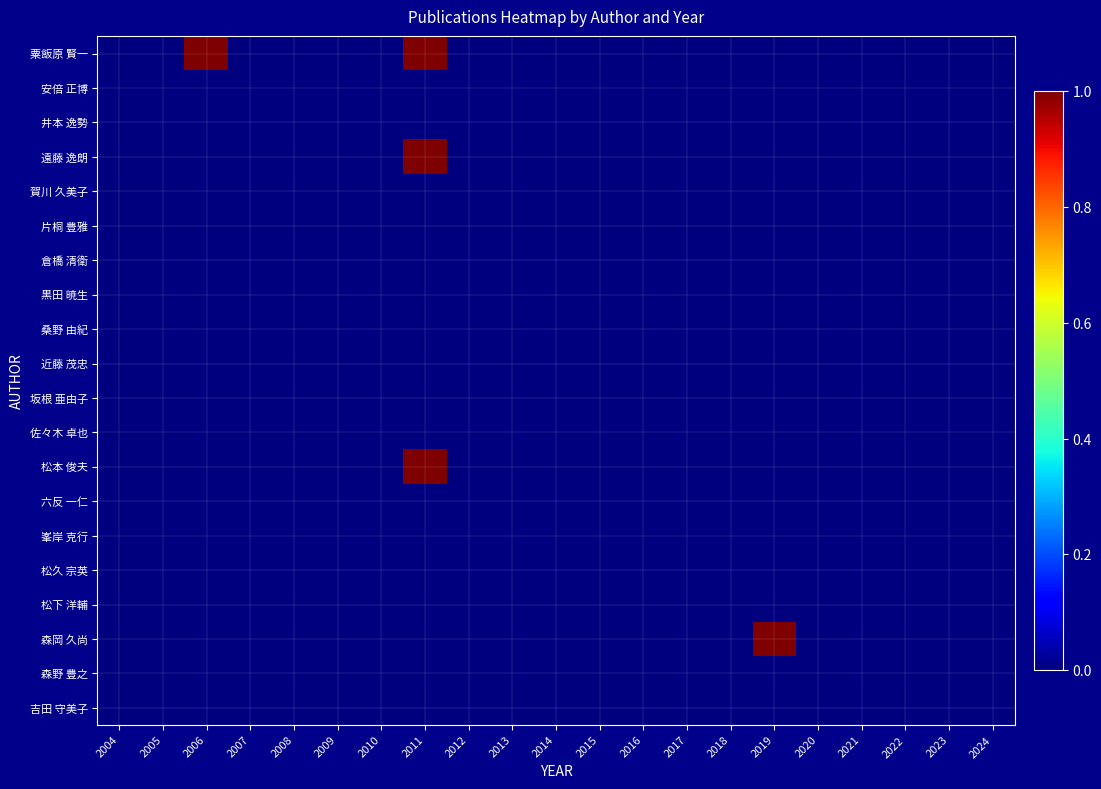

Reading left to right, transcribe all the data shown in this chart.

粟飯原 賢一: 2004=0	2005=0	2006=1	2007=0	2008=0	2009=0	2010=0	2011=1	2012=0	2013=0	2014=0	2015=0	2016=0	2017=0	2018=0	2019=0	2020=0	2021=0	2022=0	2023=0	2024=0
安倍 正博: 2004=0	2005=0	2006=0	2007=0	2008=0	2009=0	2010=0	2011=0	2012=0	2013=0	2014=0	2015=0	2016=0	2017=0	2018=0	2019=0	2020=0	2021=0	2022=0	2023=0	2024=0
井本 逸勢: 2004=0	2005=0	2006=0	2007=0	2008=0	2009=0	2010=0	2011=0	2012=0	2013=0	2014=0	2015=0	2016=0	2017=0	2018=0	2019=0	2020=0	2021=0	2022=0	2023=0	2024=0
遠藤 逸朗: 2004=0	2005=0	2006=0	2007=0	2008=0	2009=0	2010=0	2011=1	2012=0	2013=0	2014=0	2015=0	2016=0	2017=0	2018=0	2019=0	2020=0	2021=0	2022=0	2023=0	2024=0
賀川 久美子: 2004=0	2005=0	2006=0	2007=0	2008=0	2009=0	2010=0	2011=0	2012=0	2013=0	2014=0	2015=0	2016=0	2017=0	2018=0	2019=0	2020=0	2021=0	2022=0	2023=0	2024=0
片桐 豊雅: 2004=0	2005=0	2006=0	2007=0	2008=0	2009=0	2010=0	2011=0	2012=0	2013=0	2014=0	2015=0	2016=0	2017=0	2018=0	2019=0	2020=0	2021=0	2022=0	2023=0	2024=0
倉橋 清衛: 2004=0	2005=0	2006=0	2007=0	2008=0	2009=0	2010=0	2011=0	2012=0	2013=0	2014=0	2015=0	2016=0	2017=0	2018=0	2019=0	2020=0	2021=0	2022=0	2023=0	2024=0
黒田 暁生: 2004=0	2005=0	2006=0	2007=0	2008=0	2009=0	2010=0	2011=0	2012=0	2013=0	2014=0	2015=0	2016=0	2017=0	2018=0	2019=0	2020=0	2021=0	2022=0	2023=0	2024=0
桑野 由紀: 2004=0	2005=0	2006=0	2007=0	2008=0	2009=0	2010=0	2011=0	2012=0	2013=0	2014=0	2015=0	2016=0	2017=0	2018=0	2019=0	2020=0	2021=0	2022=0	2023=0	2024=0
近藤 茂忠: 2004=0	2005=0	2006=0	2007=0	2008=0	2009=0	2010=0	2011=0	2012=0	2013=0	2014=0	2015=0	2016=0	2017=0	2018=0	2019=0	2020=0	2021=0	2022=0	2023=0	2024=0
坂根 亜由子: 2004=0	2005=0	2006=0	2007=0	2008=0	2009=0	2010=0	2011=0	2012=0	2013=0	2014=0	2015=0	2016=0	2017=0	2018=0	2019=0	2020=0	2021=0	2022=0	2023=0	2024=0
佐々木 卓也: 2004=0	2005=0	2006=0	2007=0	2008=0	2009=0	2010=0	2011=0	2012=0	2013=0	2014=0	2015=0	2016=0	2017=0	2018=0	2019=0	2020=0	2021=0	2022=0	2023=0	2024=0
松本 俊夫: 2004=0	2005=0	2006=0	2007=0	2008=0	2009=0	2010=0	2011=1	2012=0	2013=0	2014=0	2015=0	2016=0	2017=0	2018=0	2019=0	2020=0	2021=0	2022=0	2023=0	2024=0
六反 一仁: 2004=0	2005=0	2006=0	2007=0	2008=0	2009=0	2010=0	2011=0	2012=0	2013=0	2014=0	2015=0	2016=0	2017=0	2018=0	2019=0	2020=0	2021=0	2022=0	2023=0	2024=0
峯岸 克行: 2004=0	2005=0	2006=0	2007=0	2008=0	2009=0	2010=0	2011=0	2012=0	2013=0	2014=0	2015=0	2016=0	2017=0	2018=0	2019=0	2020=0	2021=0	2022=0	2023=0	2024=0
松久 宗英: 2004=0	2005=0	2006=0	2007=0	2008=0	2009=0	2010=0	2011=0	2012=0	2013=0	2014=0	2015=0	2016=0	2017=0	2018=0	2019=0	2020=0	2021=0	2022=0	2023=0	2024=0
松下 洋輔: 2004=0	2005=0	2006=0	2007=0	2008=0	2009=0	2010=0	2011=0	2012=0	2013=0	2014=0	2015=0	2016=0	2017=0	2018=0	2019=0	2020=0	2021=0	2022=0	2023=0	2024=0
森岡 久尚: 2004=0	2005=0	2006=0	2007=0	2008=0	2009=0	2010=0	2011=0	2012=0	2013=0	2014=0	2015=0	2016=0	2017=0	2018=0	2019=1	2020=0	2021=0	2022=0	2023=0	2024=0
森野 豊之: 2004=0	2005=0	2006=0	2007=0	2008=0	2009=0	2010=0	2011=0	2012=0	2013=0	2014=0	2015=0	2016=0	2017=0	2018=0	2019=0	2020=0	2021=0	2022=0	2023=0	2024=0
吉田 守美子: 2004=0	2005=0	2006=0	2007=0	2008=0	2009=0	2010=0	2011=0	2012=0	2013=0	2014=0	2015=0	2016=0	2017=0	2018=0	2019=0	2020=0	2021=0	2022=0	2023=0	2024=0